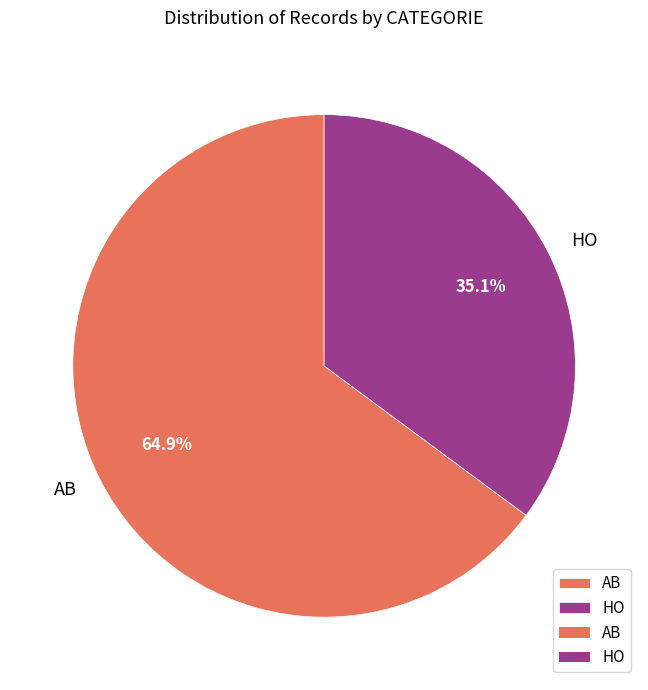

Which slice is the largest?

AB